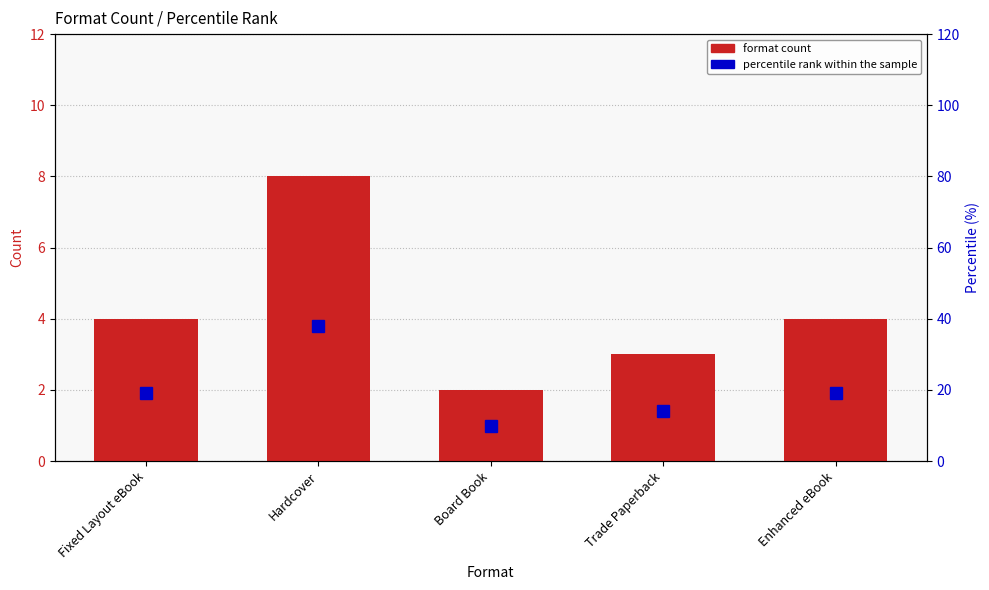

What is the greatest value displayed?

38